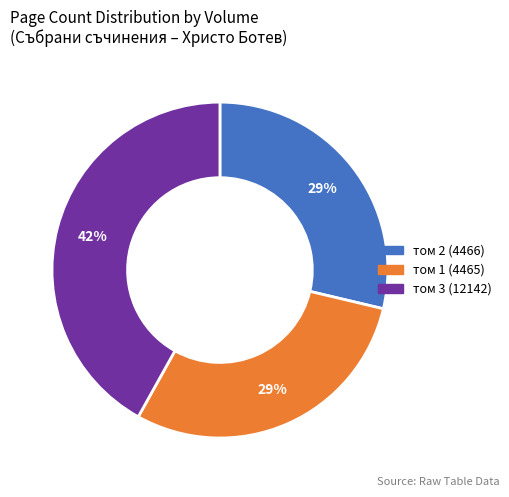

Count the number of slices in the pie.

3